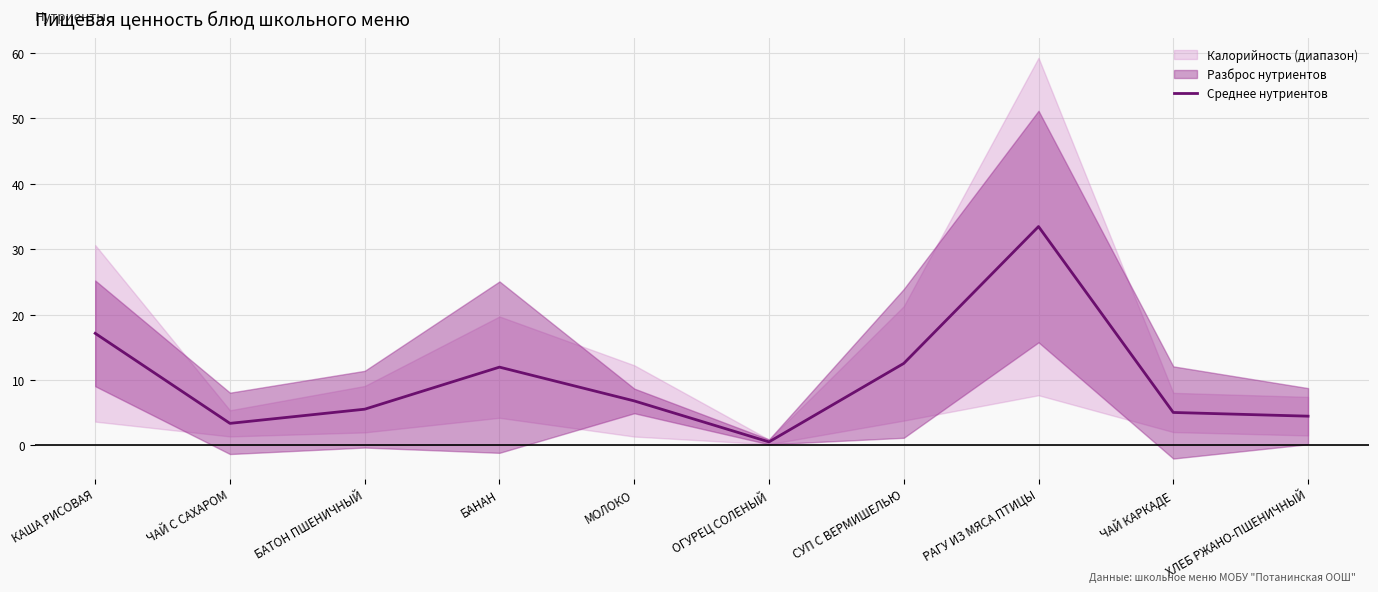

True or false: there are more than 1 points higher than both neighbors.

True